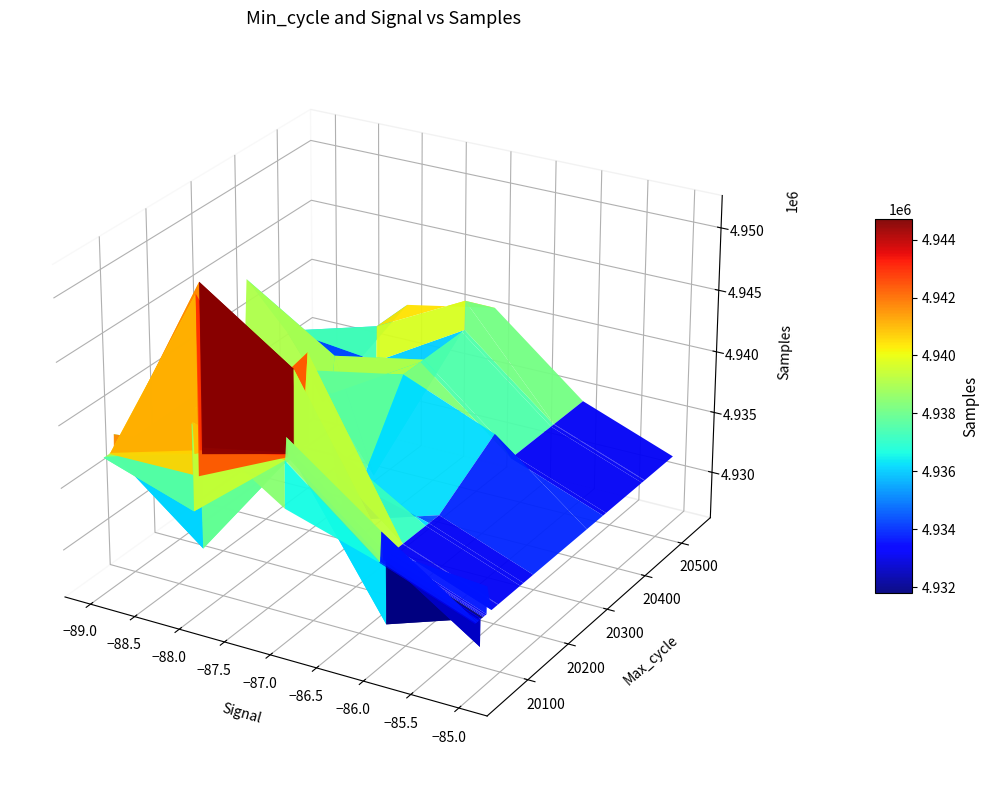

Reading right to left, extract all data points from this chart.

Min_cycle: 29	29	29	29	29	29	29	29	29	29	29	29	29	29	29	29	29	29	29	29	29	29	29	29	29	29	29	29	29	29	29	29	29	29	29	29	29	29	29	29
Signal: -88	-88	-88	-88	-88	-88	-87	-89	-88	-87	-88	-88	-86	-88	-88	-87	-87	-87	-87	-88	-88	-88	-88	-87	-85	-88	-89	-88	-89	-88	-87	-88	-88	-88	-88	-87	-88	-86	-85	-86
Max_cycle: 20067	20066	20058	20060	20050	20466	20039	20063	20054	20147	20062	20051	20314	20459	20051	20155	20062	20093	20044	20039	20039	20058	20039	20044	20067	20356	20364	20040	20544	20466	20179	20078	20048	20052	20094	20467	20041	20055	20051	20044
Samples: 4939045	4939585	4937008	4938684	4939324	4939345	4936810	4938355	4951302	4938954	4952039	4940176	4937566	4926691	4936312	4936603	4947086	4947620	4947410	4947014	4948768	4925344	4923765	4937155	4933888	4936206	4943713	4934650	4929091	4933109	4932176	4942039	4942718	4937138	4935870	4942922	4941669	4929187	4929580	4936821